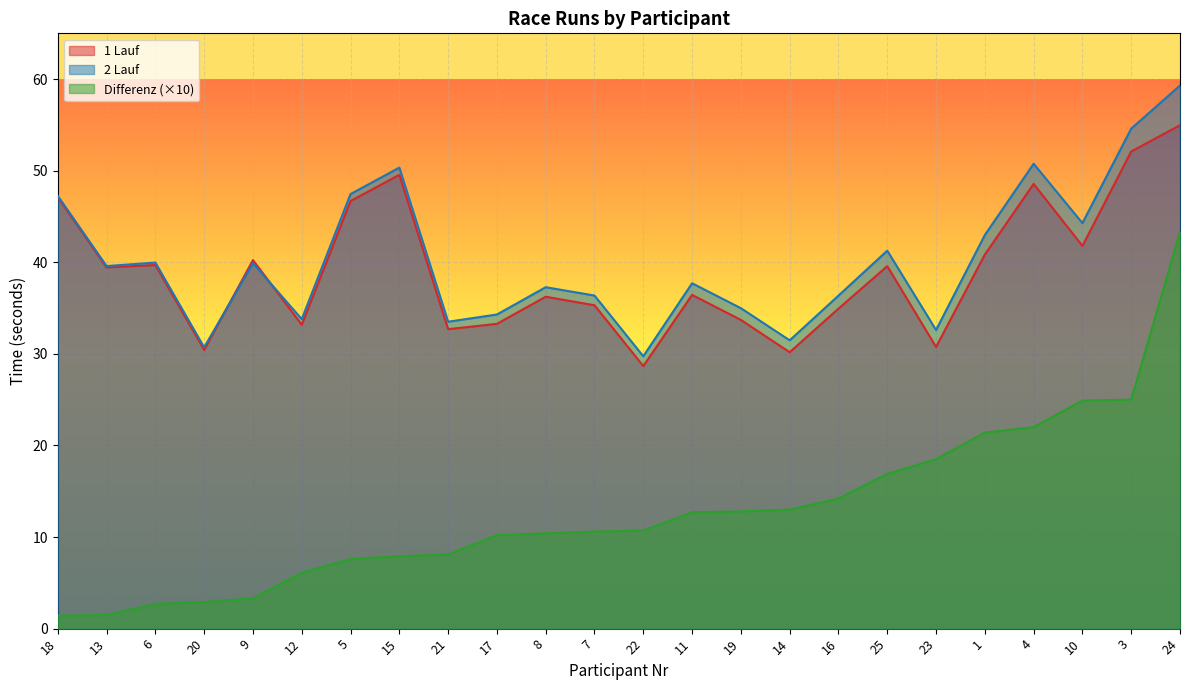

What is the total value across all series at 22?

69.1